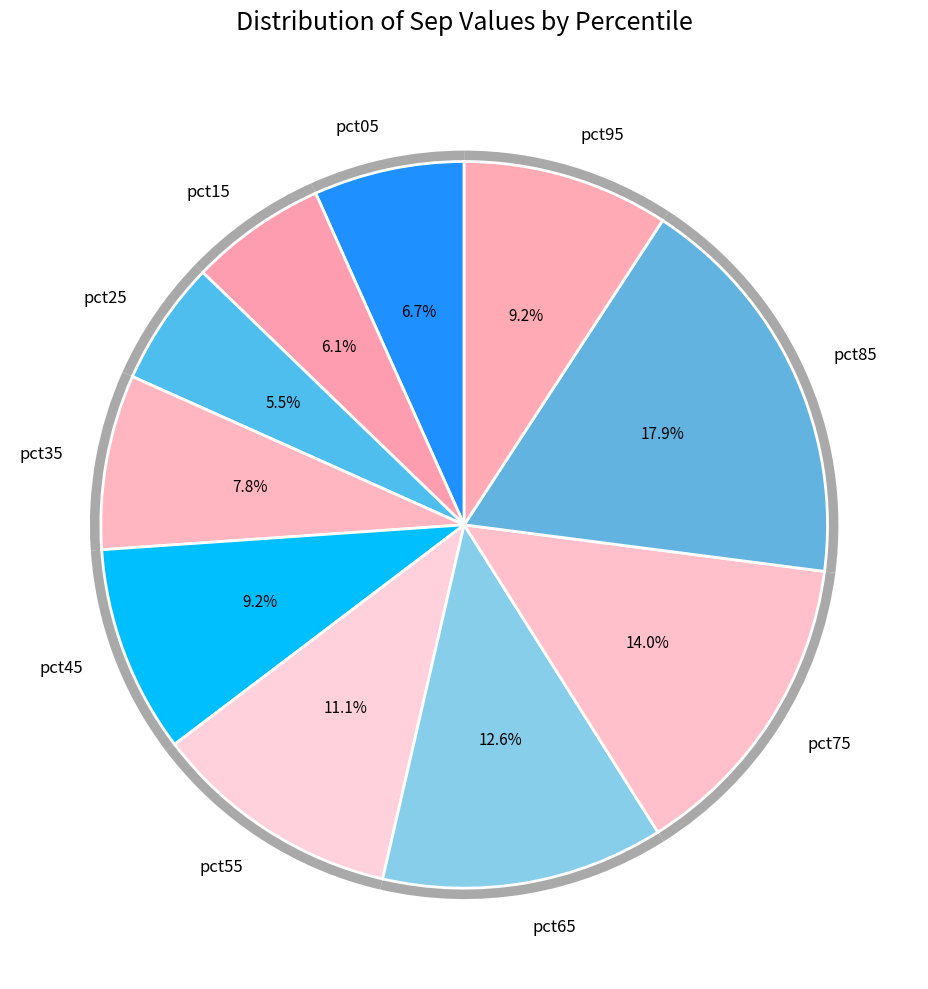

To the nearest percent, what is the average slice percentage?

10%